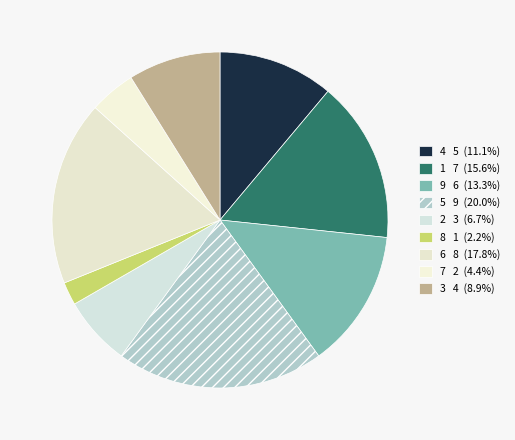

Does any single category account for the majority?

No